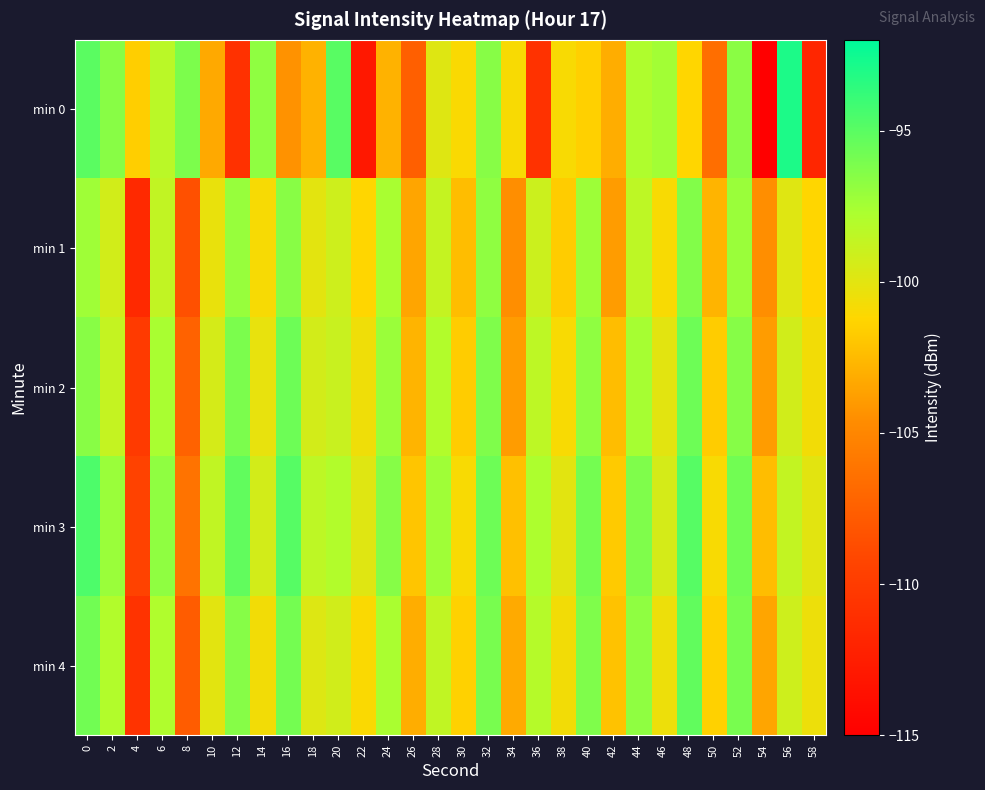

Which series has the largest range (max minus min)?

min 0